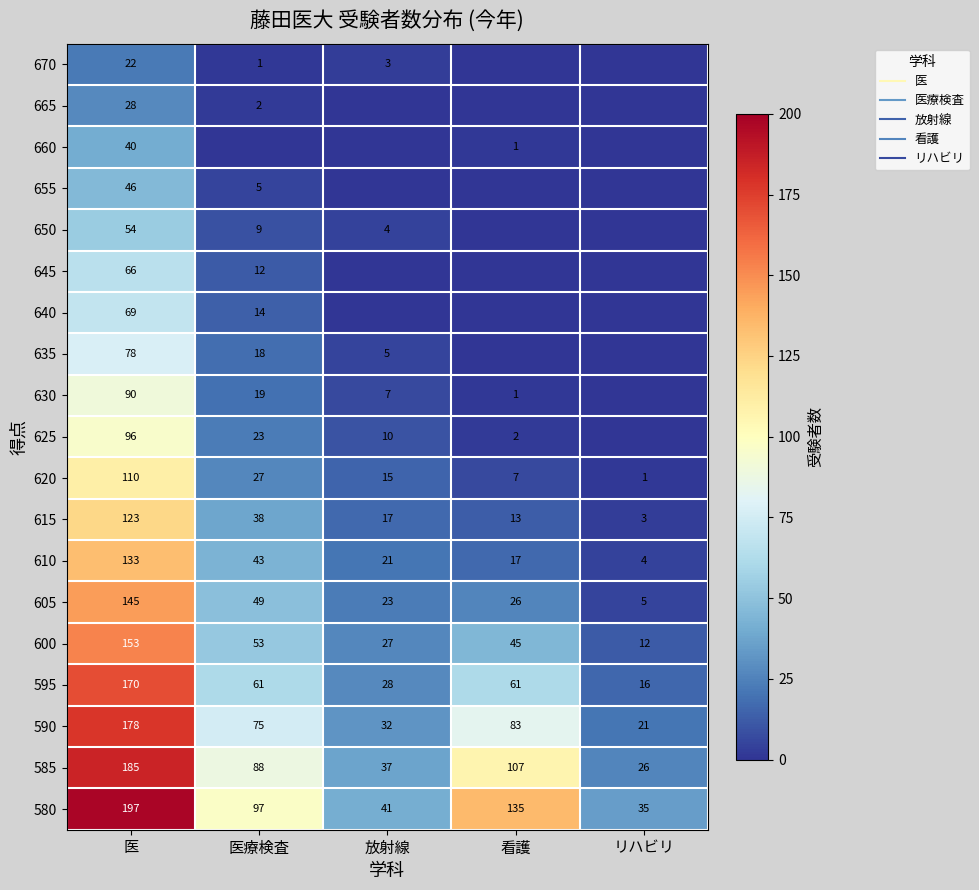

How many data points in 620 are less than 15?

2